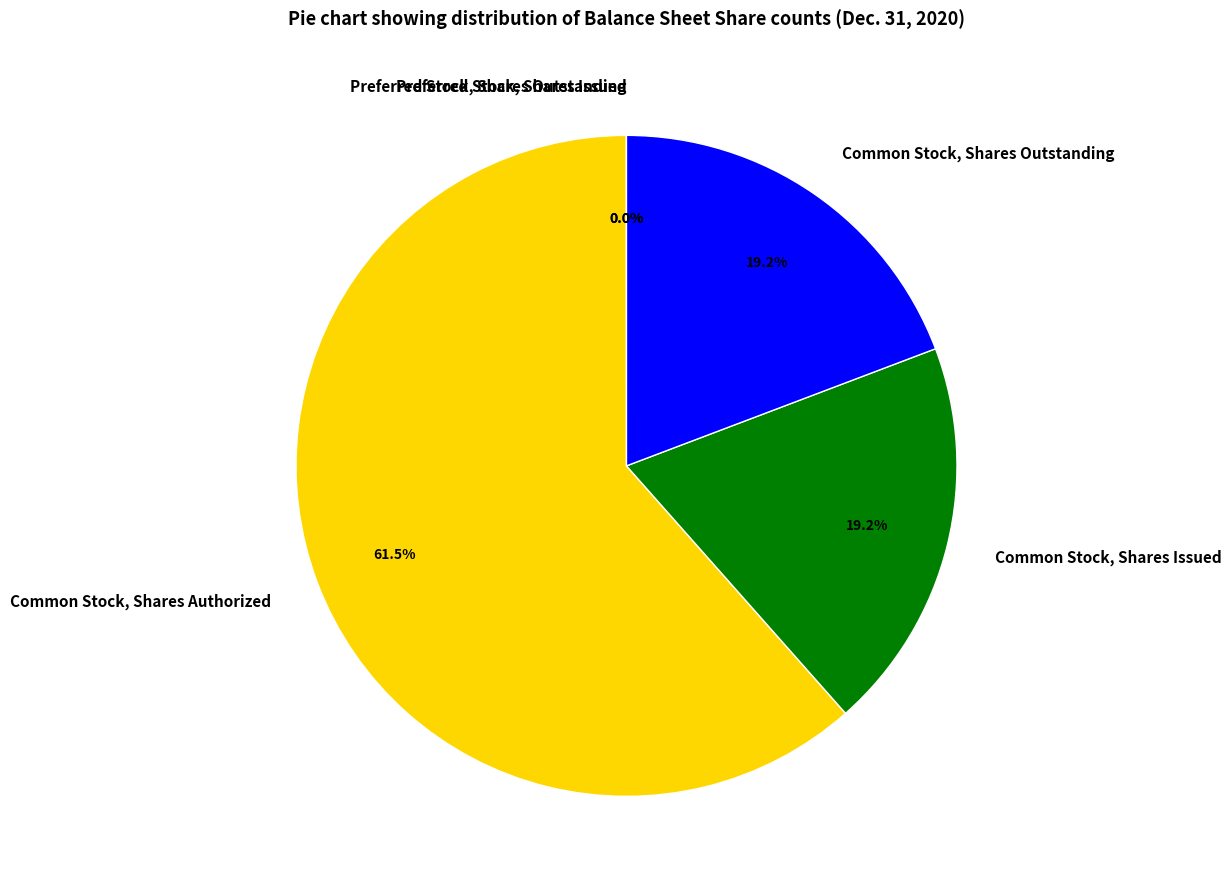

Approximately how many times larger is the value at Common Stock, Shares Outstanding compared to Common Stock, Shares Authorized?

0.3